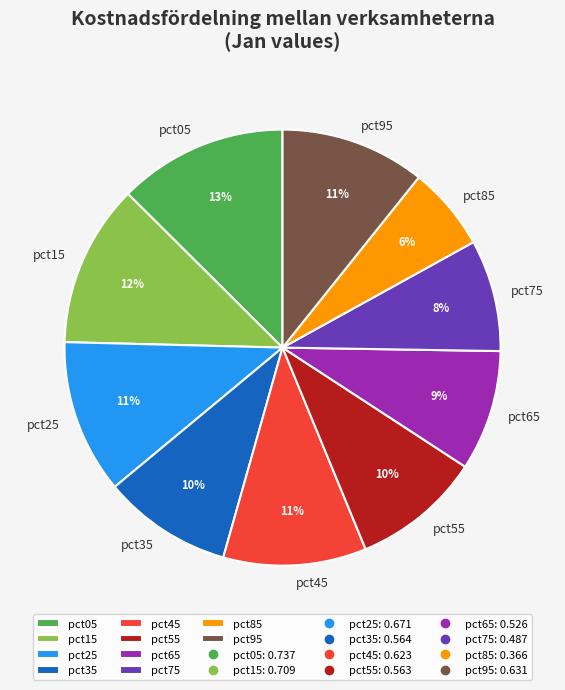

Which slice is the smallest?

pct85